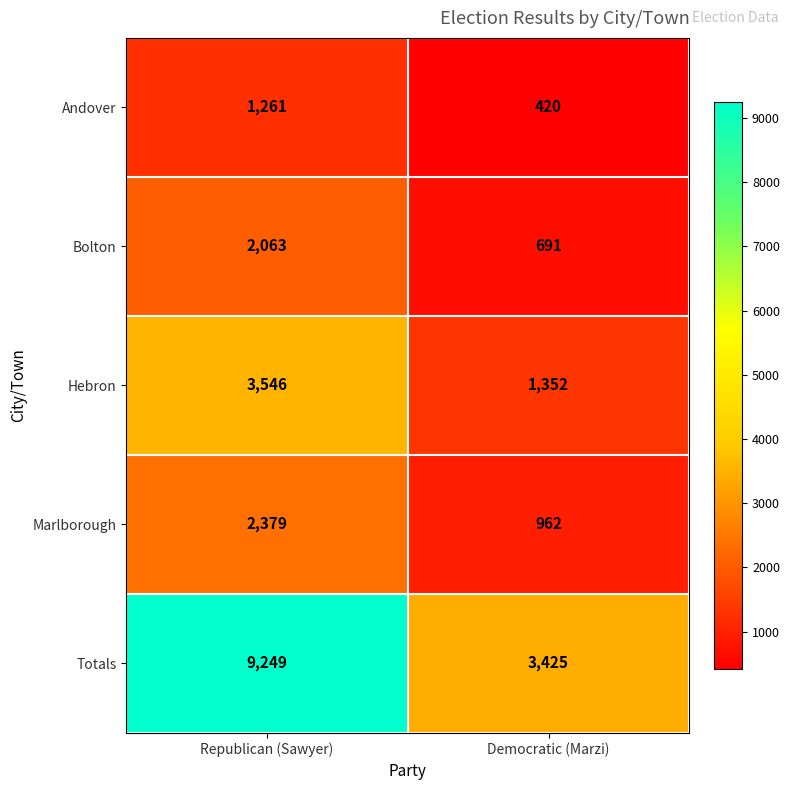

What is the difference between the highest and lowest values at Republican (Sawyer)?

7988